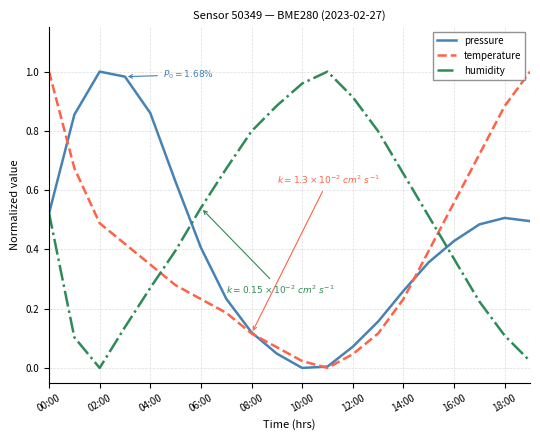

After their last crossing, which series has the higher values: pressure or temperature?

temperature